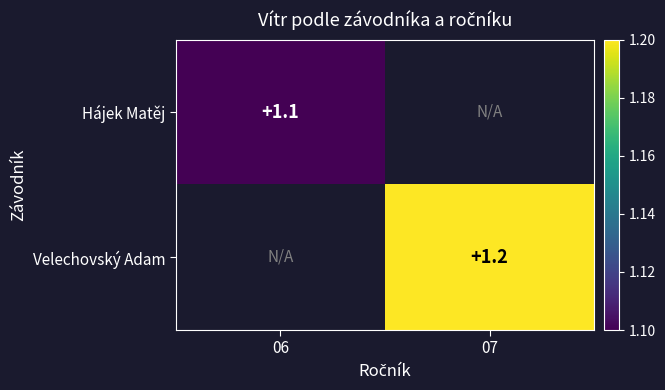

At how many categories does at least one series exceed 1?

2